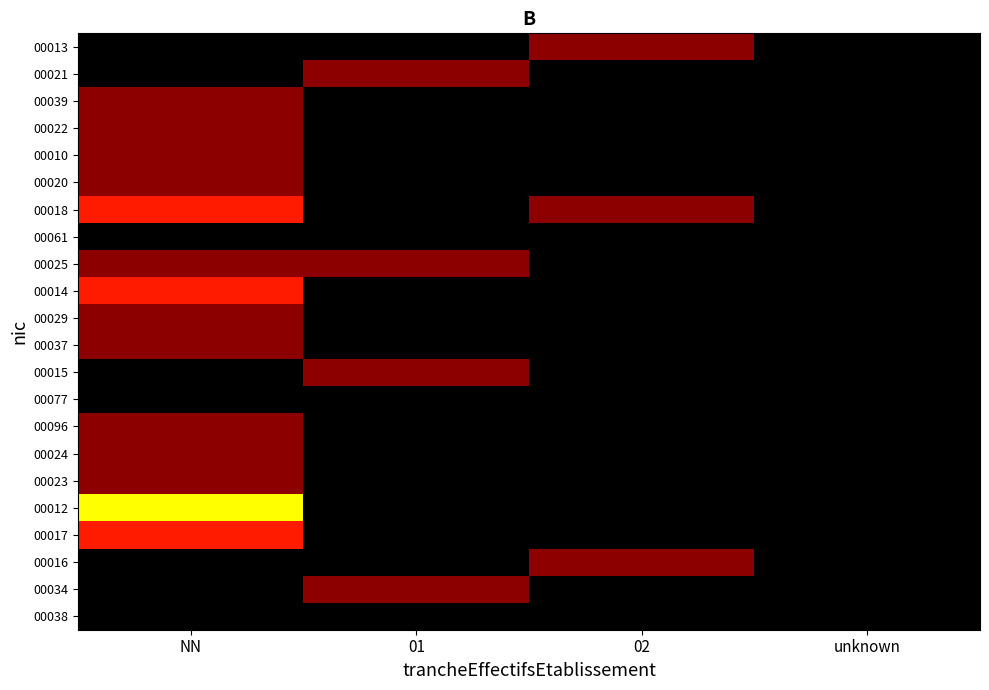

Which label corresponds to the smallest value in the chart?

NN